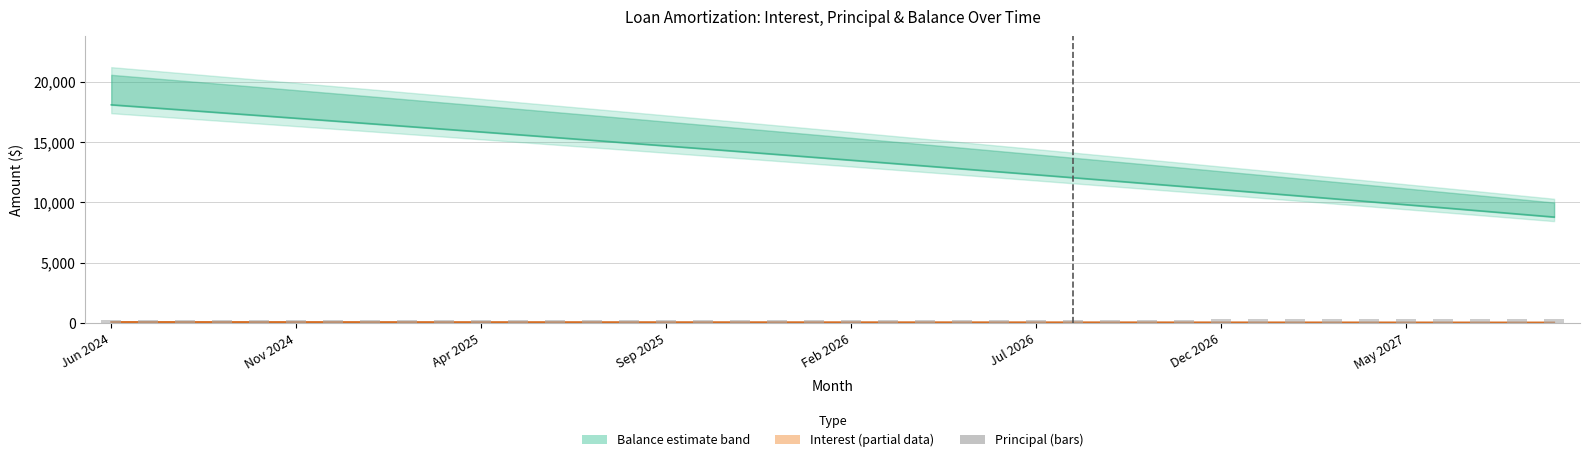

What position from the left is Dec 2026?

7